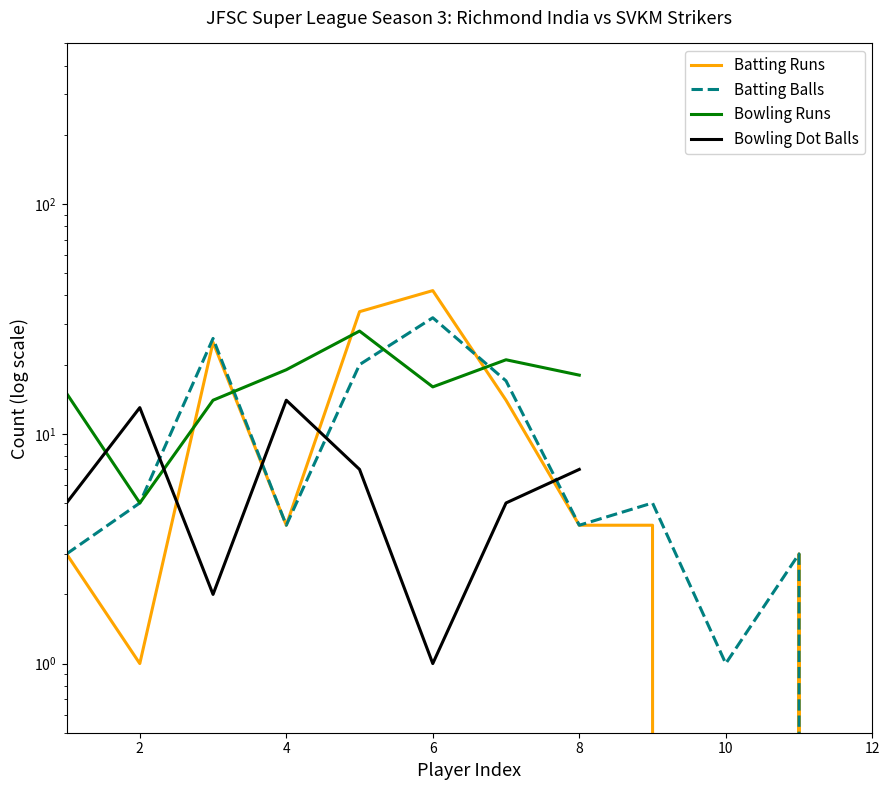

Which series has the largest total across all categories?

Richmond India Batting (Runs)